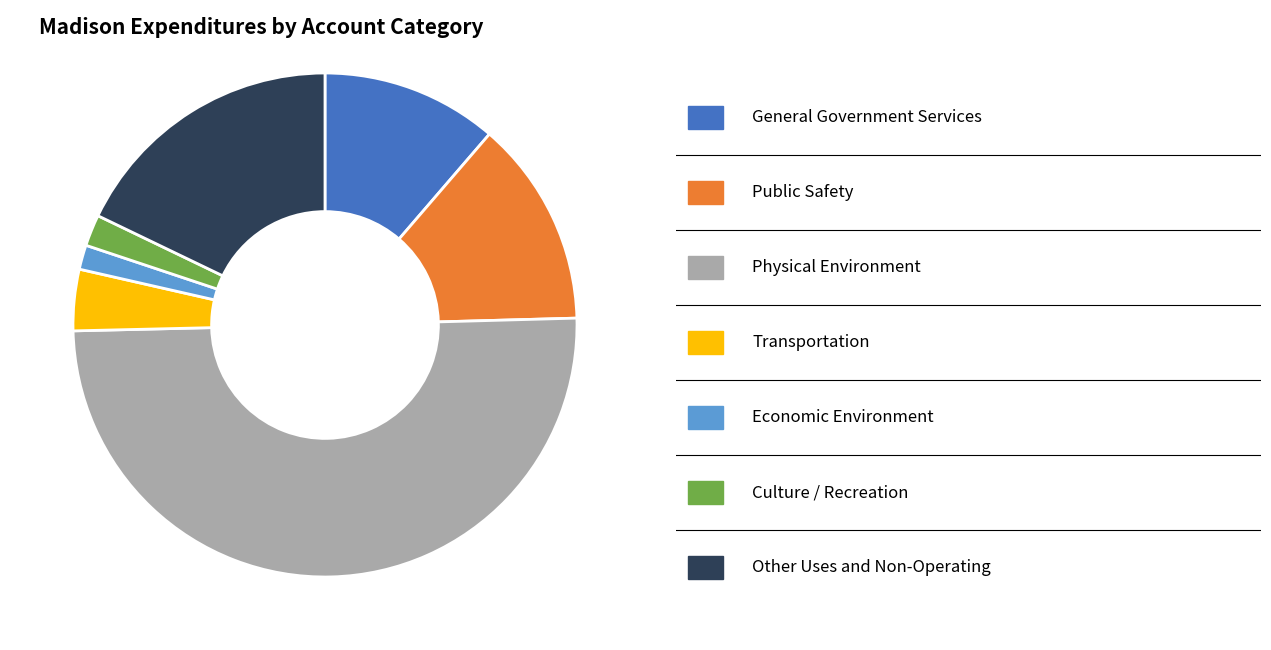

How many segments does this pie chart have?

7